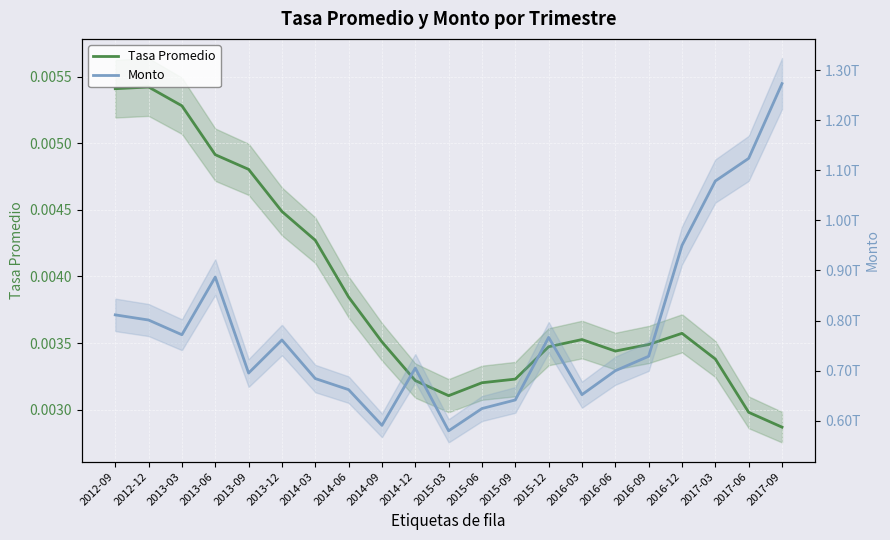

What is the spread (max minus min) of values at 2015-03?

579807156005.4